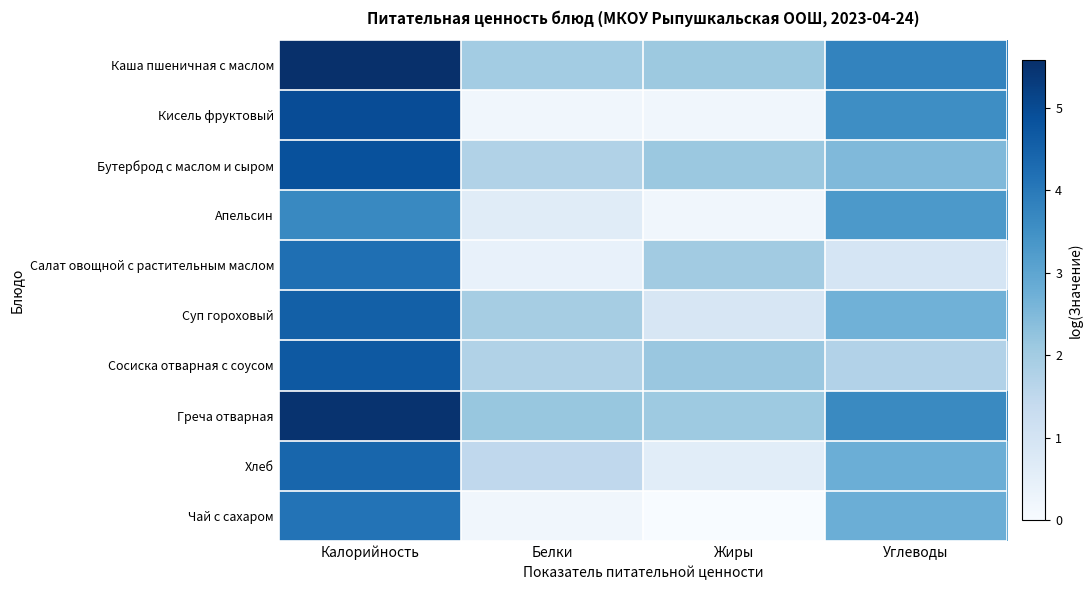

At which category does the chart reach its minimum across all series?

Жиры